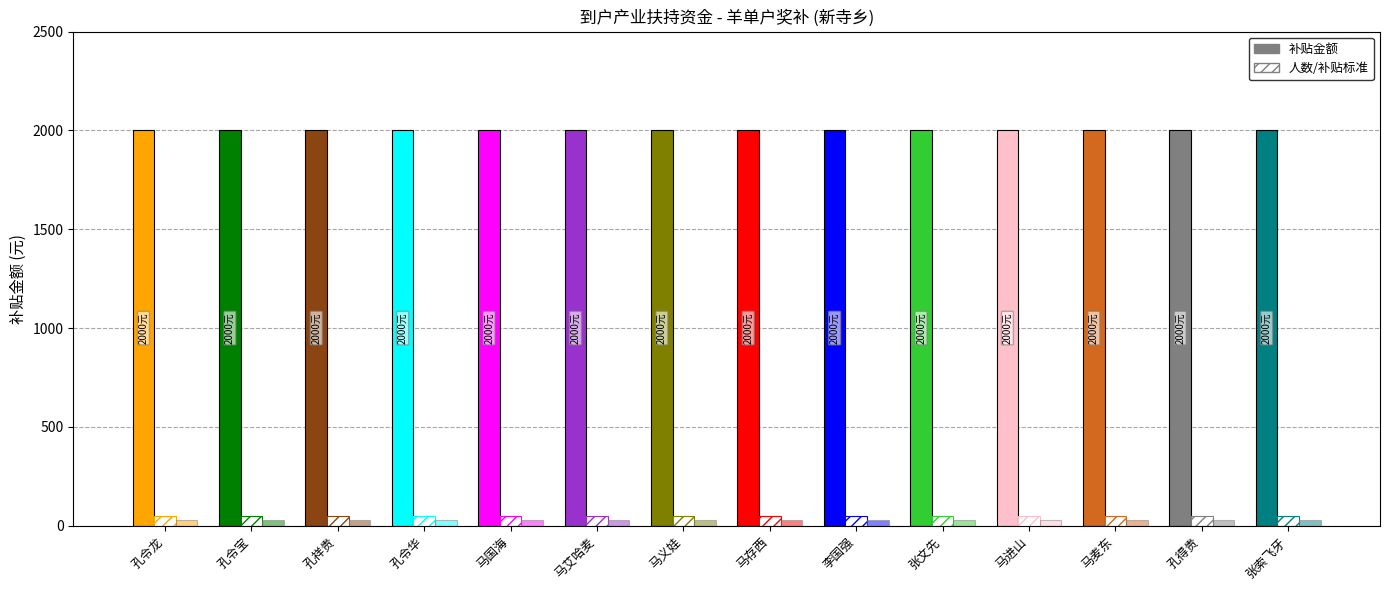

Which has a higher value, 孔令宝 or 李国强?

孔令宝